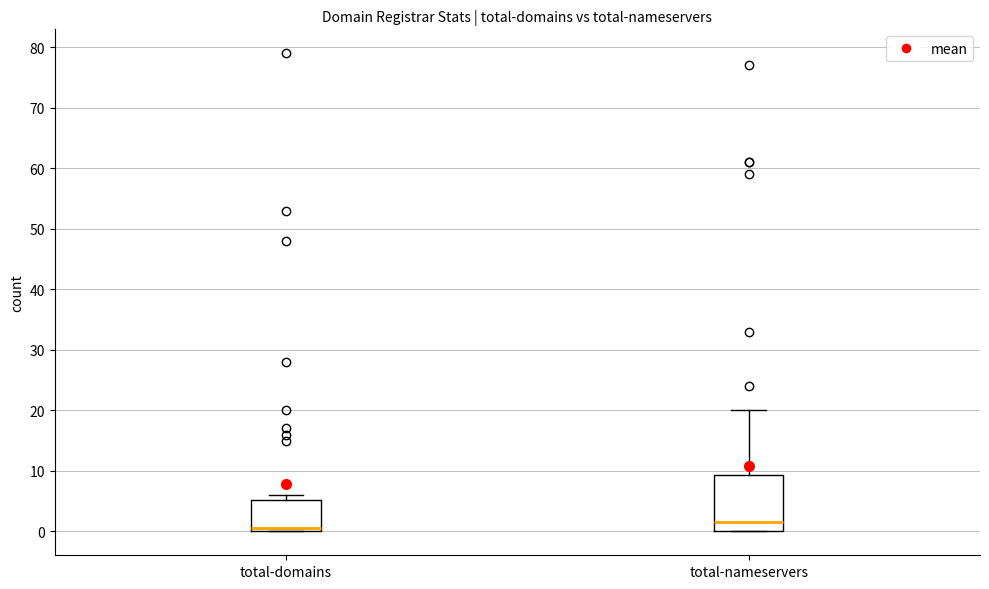

Where does the median line of the box for total-domains sit on the y-axis? The values are not printed on the chart, so give them approximately, as read against the axis.

1